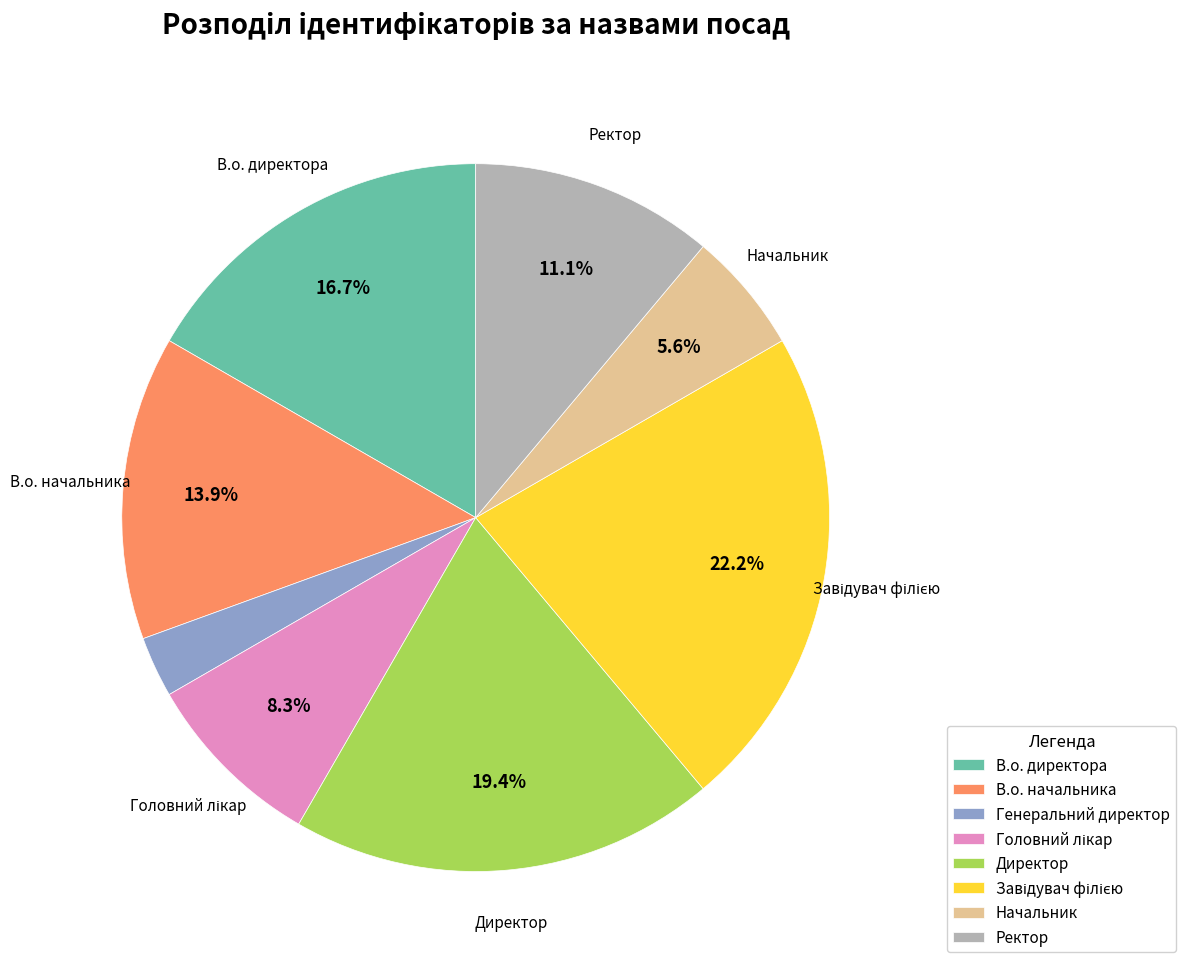

What percentage is NOT represented by Ректор?

88.9%